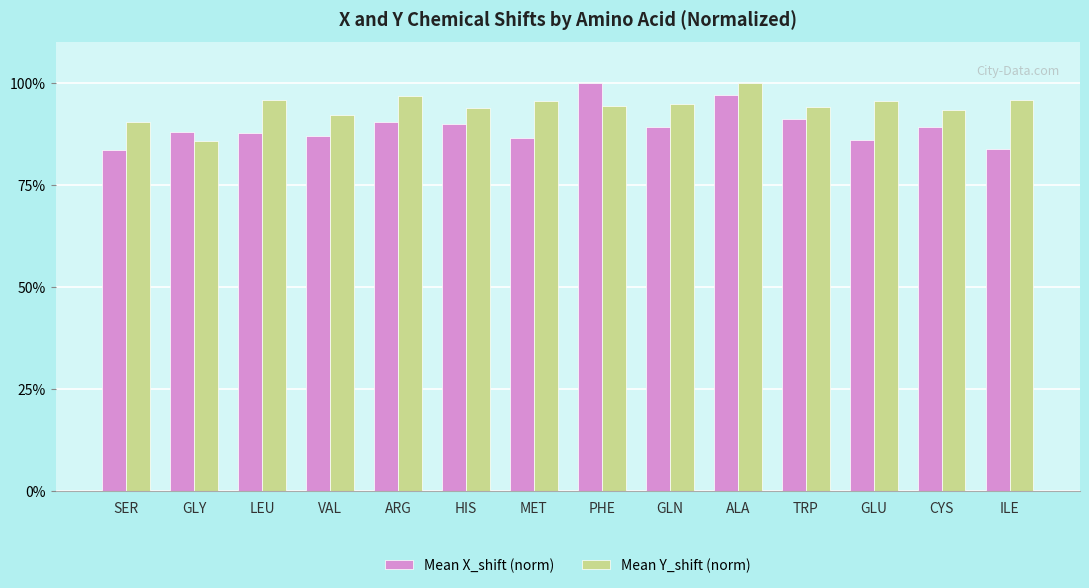

What position from the right is GLY?

13